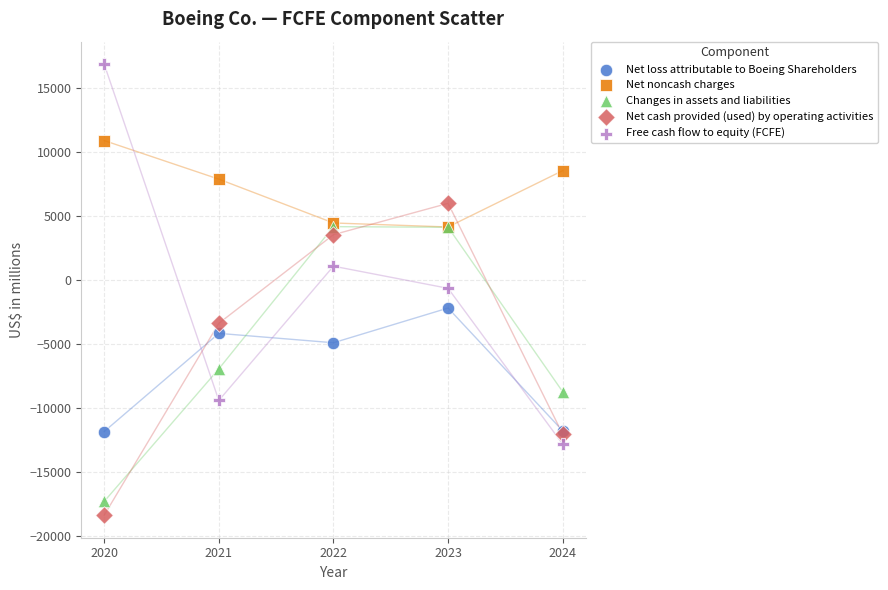

In the Free cash flow to equity (FCFE) series, what Y value is closest to 1986?

1049